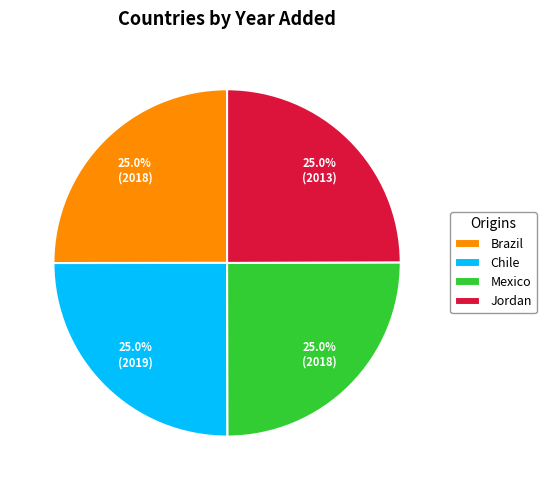

Is there a majority slice in this chart?

No